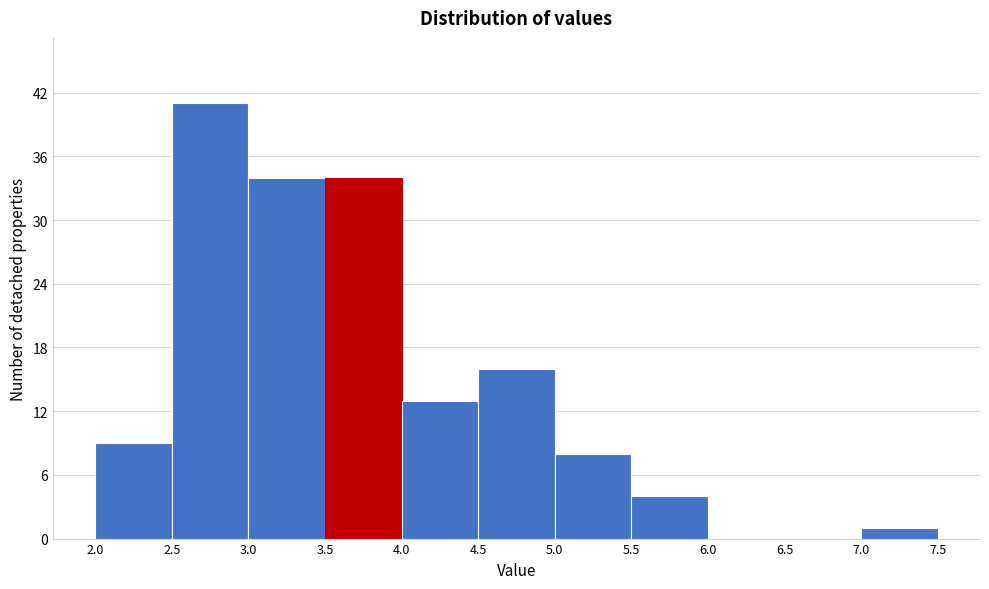

Which range on the x-axis has the tallest bar?

2.5 to 3.0